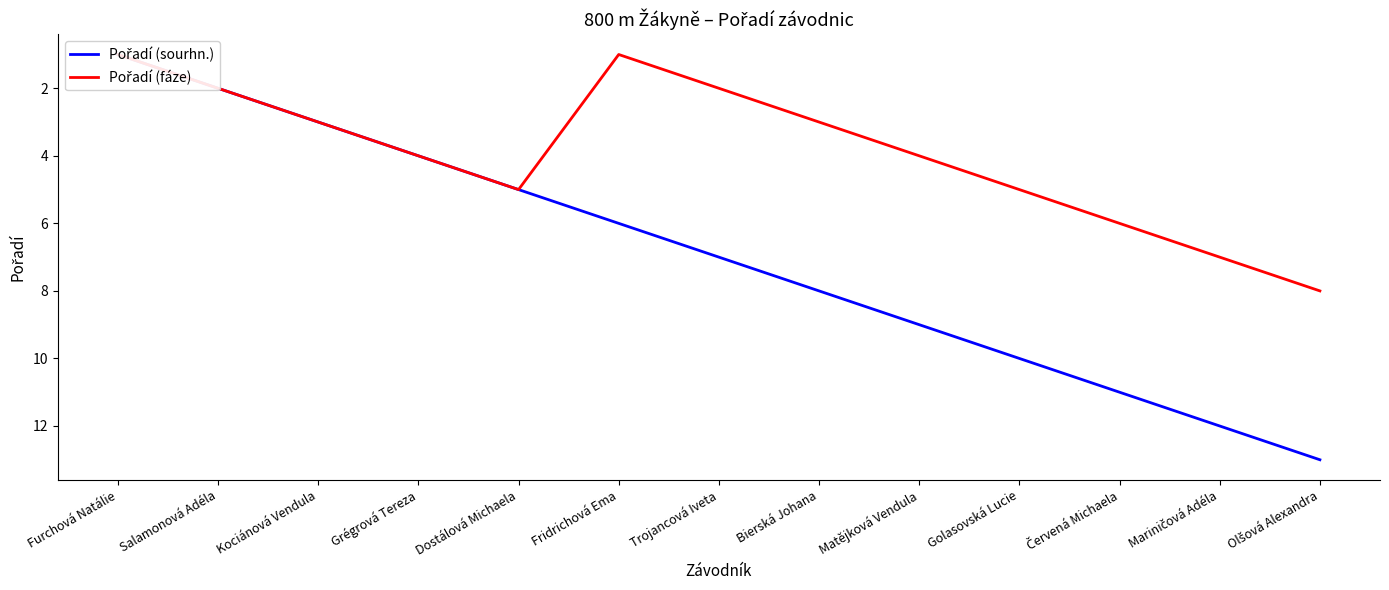

Which series has the largest total across all categories?

Pořadí (sourhn.)